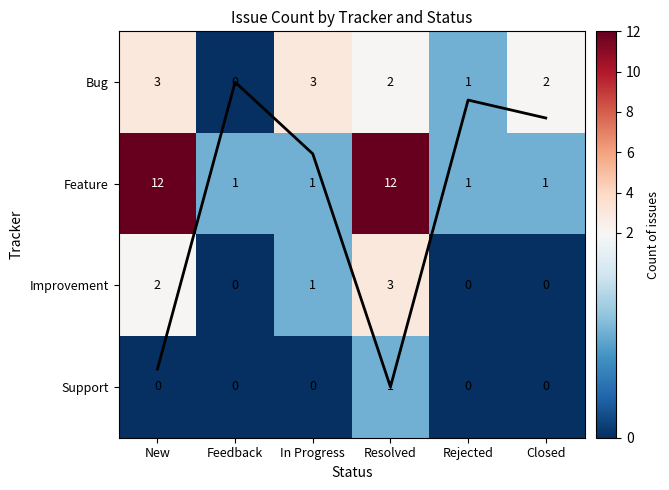

At which category is the sum across all series the highest?

Resolved